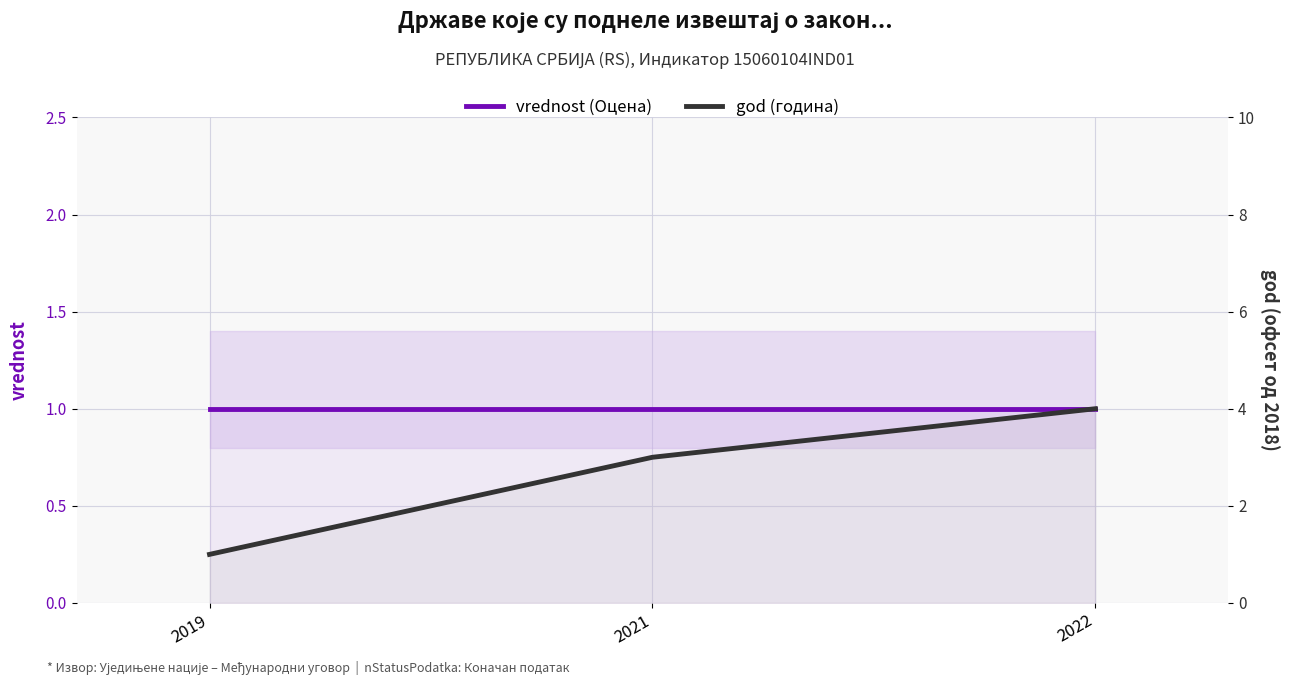

At which category does the chart reach its peak across all series?

2022